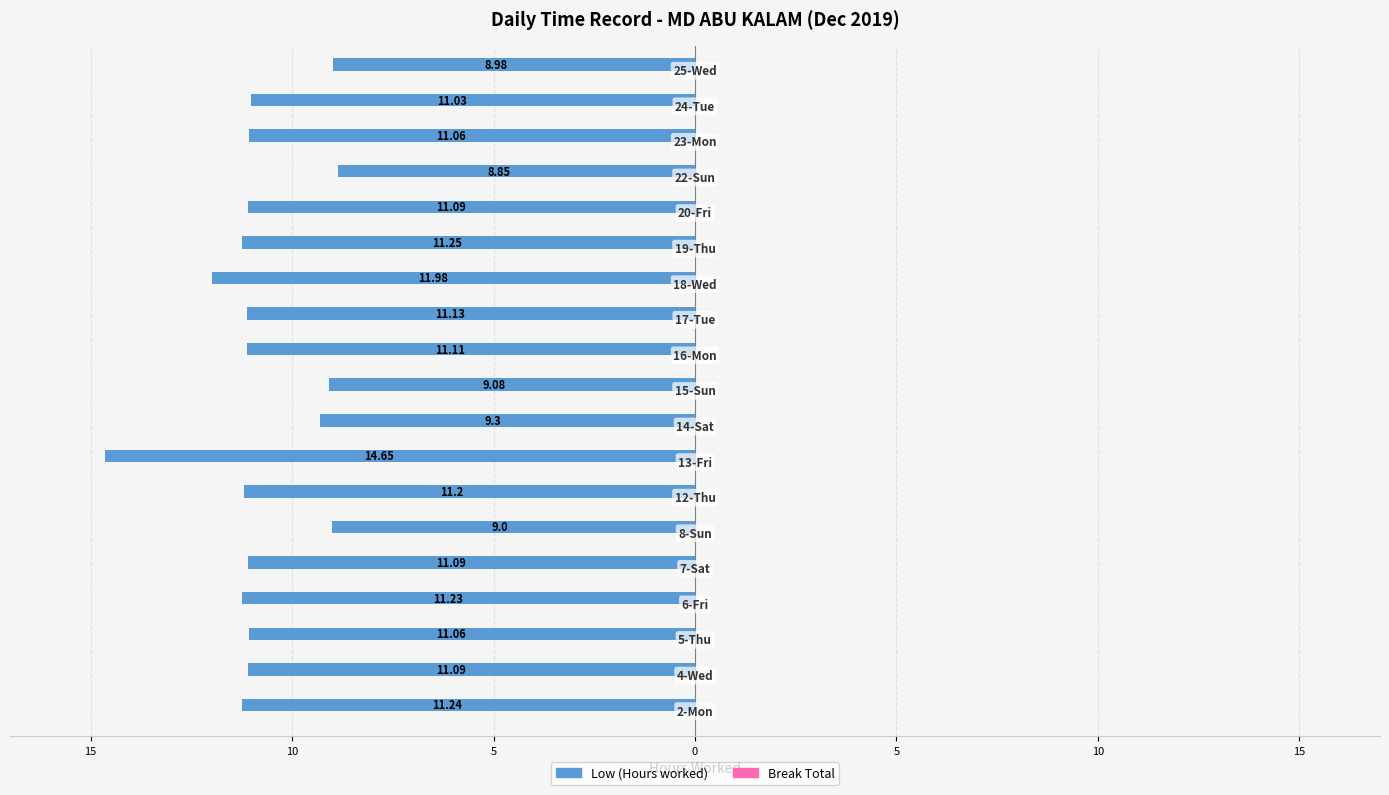

Does the chart contain any negative values?

Yes